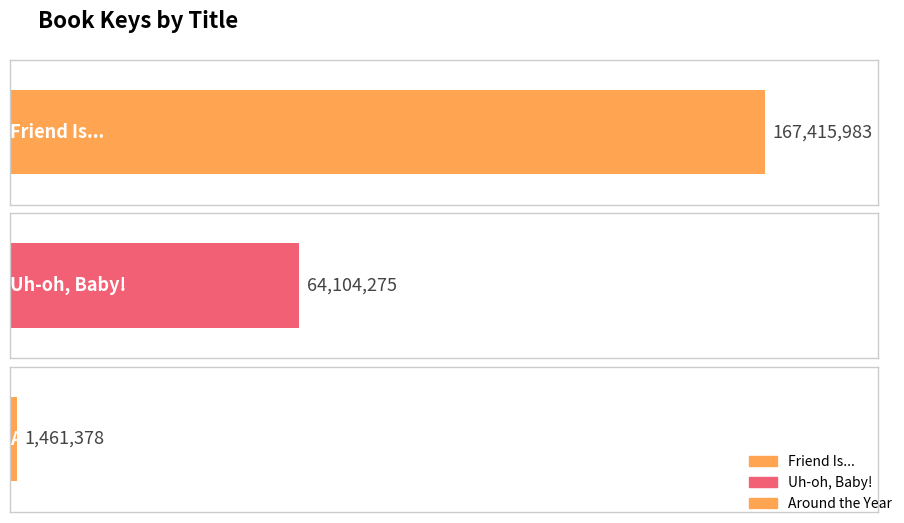

What value does the data have at Uh-oh, Baby!, to the nearest 100?

64104300